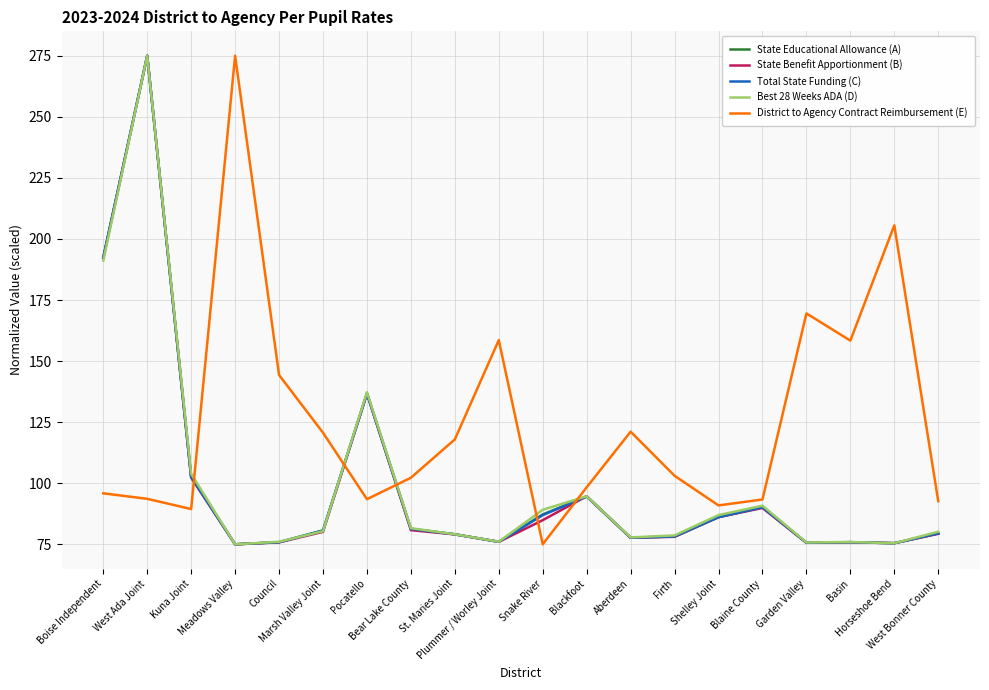

The Total State Funding (C) series shows 86.1 at Shelley Joint. True or false?

True